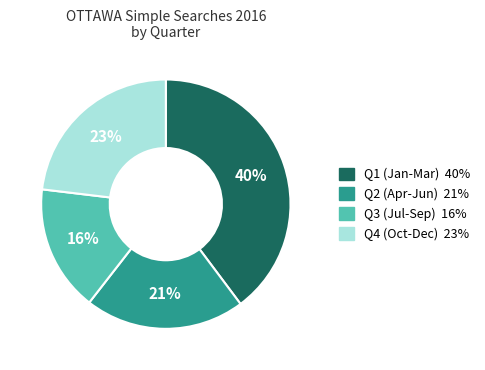

How many slices are in this pie chart?

4